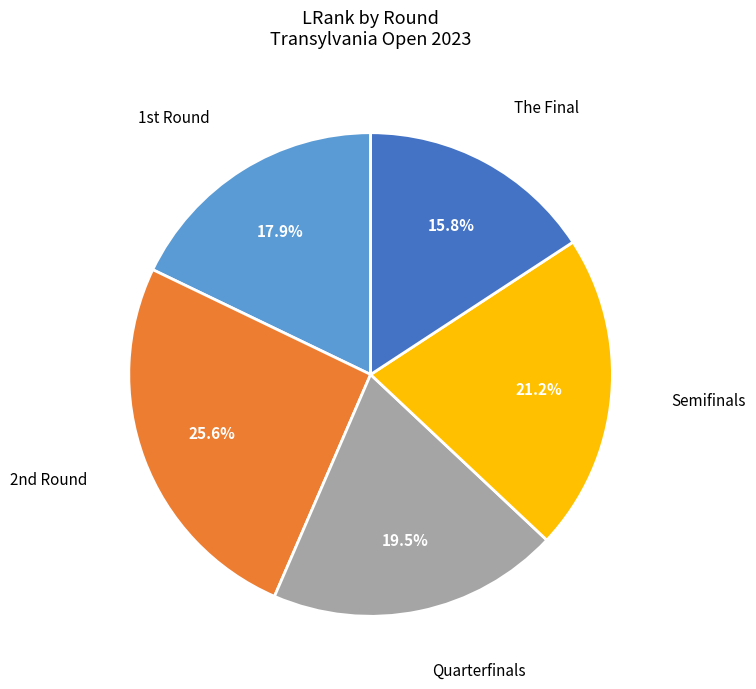

Rank the categories by value from lowest to highest.

The Final, 1st Round, Quarterfinals, Semifinals, 2nd Round